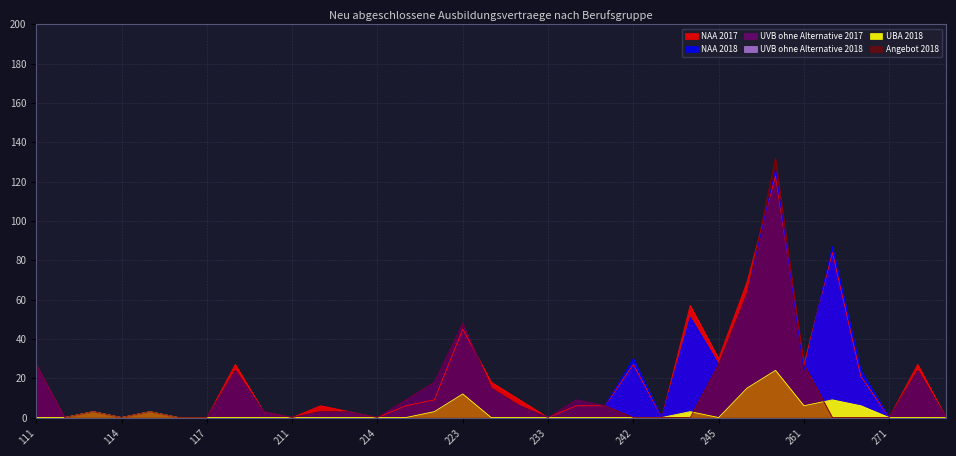

True or false: NAA 2018 has a value of 58 at 271.

False